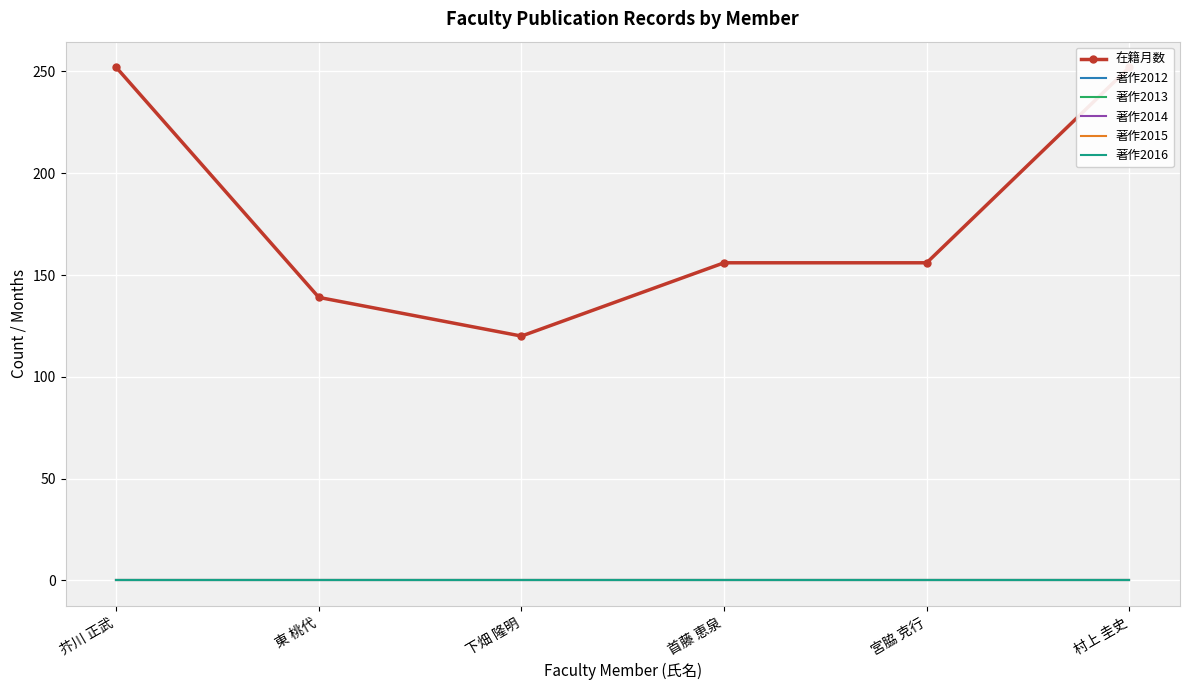

Between 東 桃代 and 宮脇 克行, which is larger?

宮脇 克行